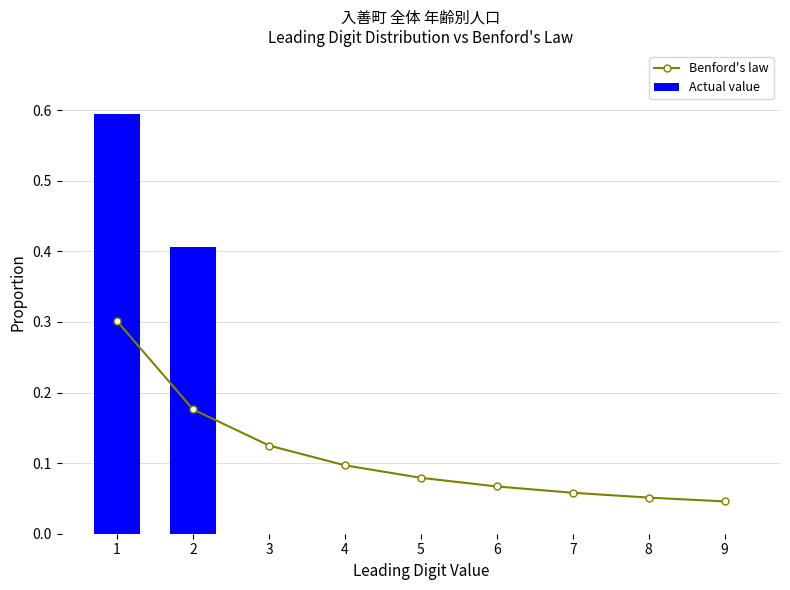

What is the average value of the Benford's law series?

0.1